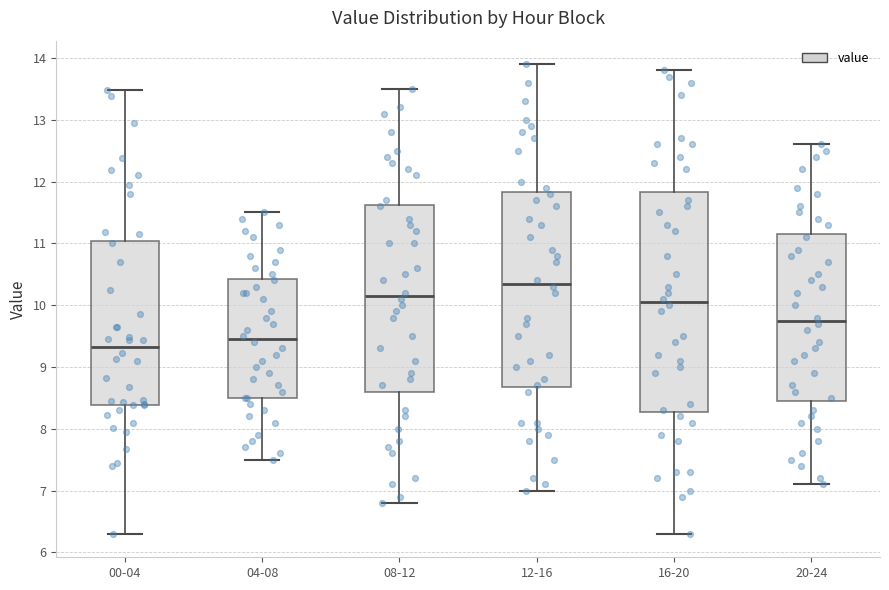

Reading left to right, read every box against the y-axis: the position of its median line, the range the box covers, and the ends of its whiskers. The values are not printed on the chart, so give them approximately, as read against the axis.

00-04: median 9.3, box 8.4 to 11.0, whiskers 6.3 to 13.5
04-08: median 9.5, box 8.5 to 10.4, whiskers 7.5 to 11.5
08-12: median 10.2, box 8.6 to 11.6, whiskers 6.8 to 13.5
12-16: median 10.4, box 8.7 to 11.8, whiskers 7.0 to 13.9
16-20: median 10.1, box 8.3 to 11.8, whiskers 6.3 to 13.8
20-24: median 9.8, box 8.5 to 11.2, whiskers 7.1 to 12.6